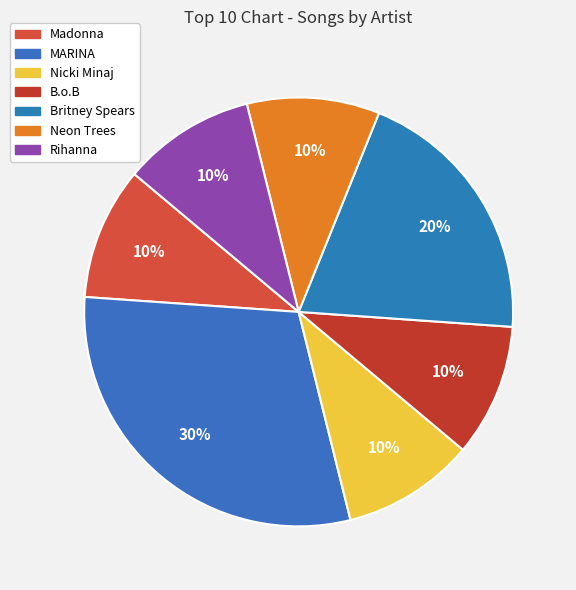

To the nearest percent, what percentage of the pie is Britney Spears?

20%